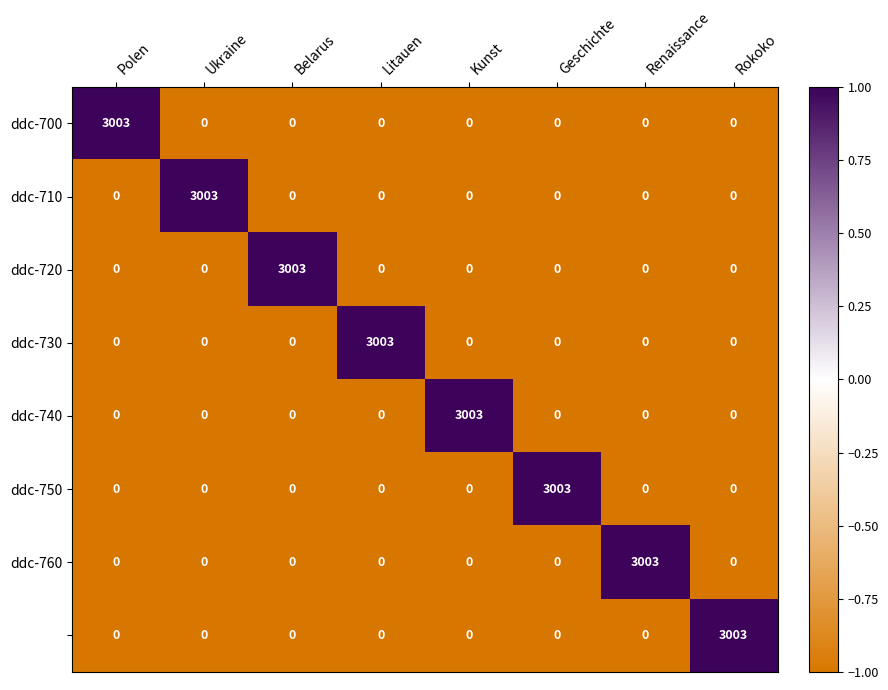

What is the total value across all series at Polen?

3003